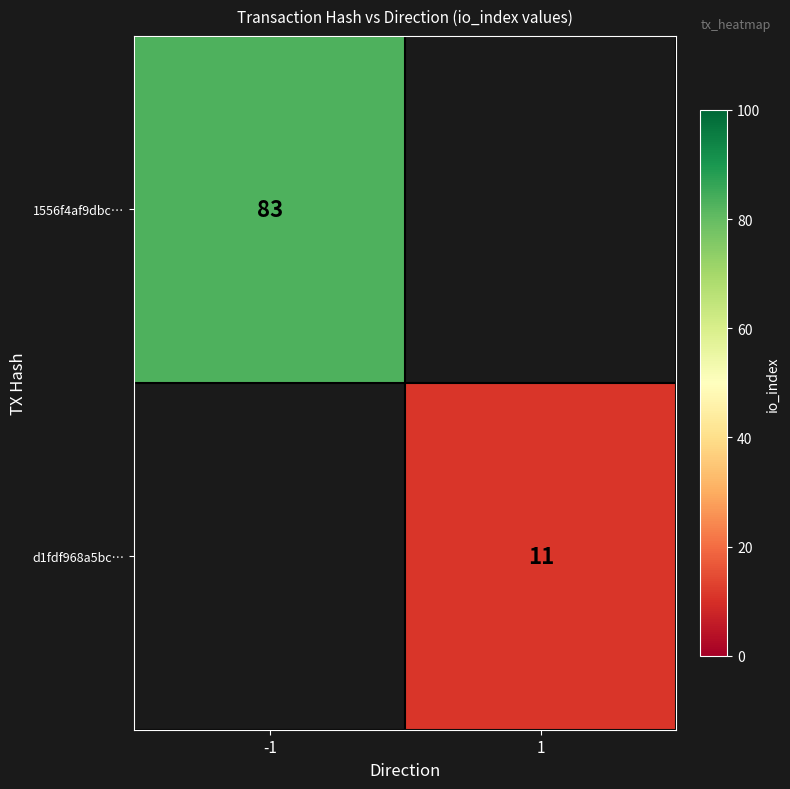

How many categories are shown in the chart?

2